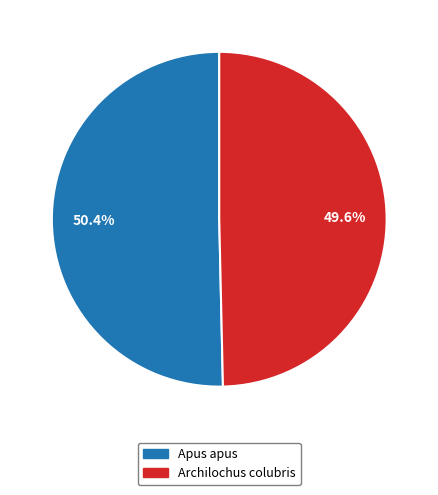

Which has a higher value, Archilochus colubris or Apus apus?

Apus apus